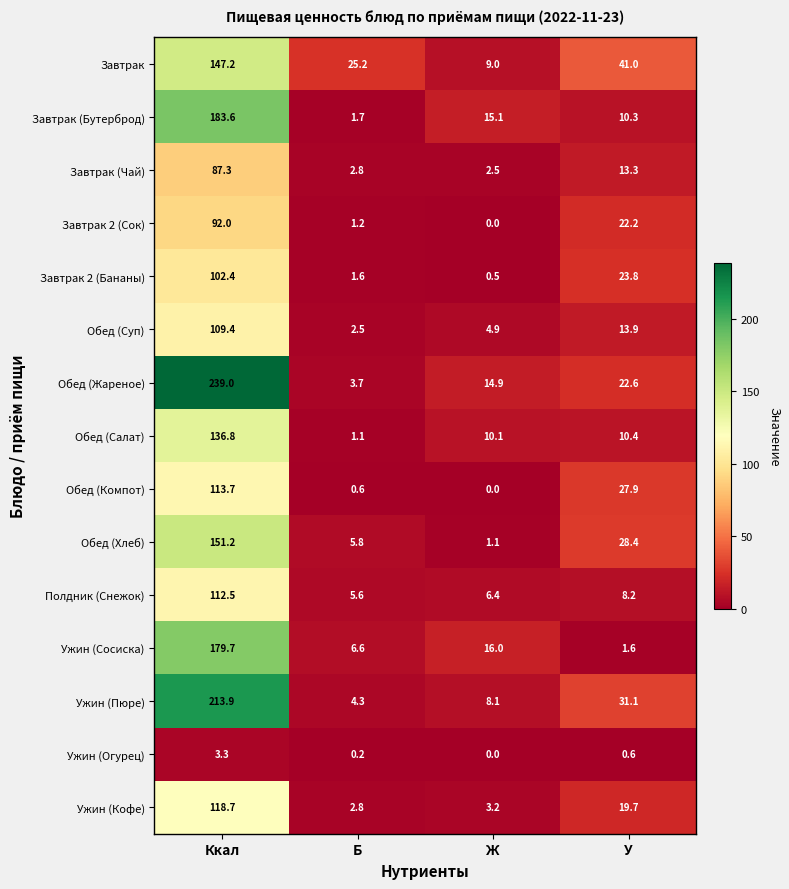

What is the sum of the Завтрак values at Б and Ккал?

172.4